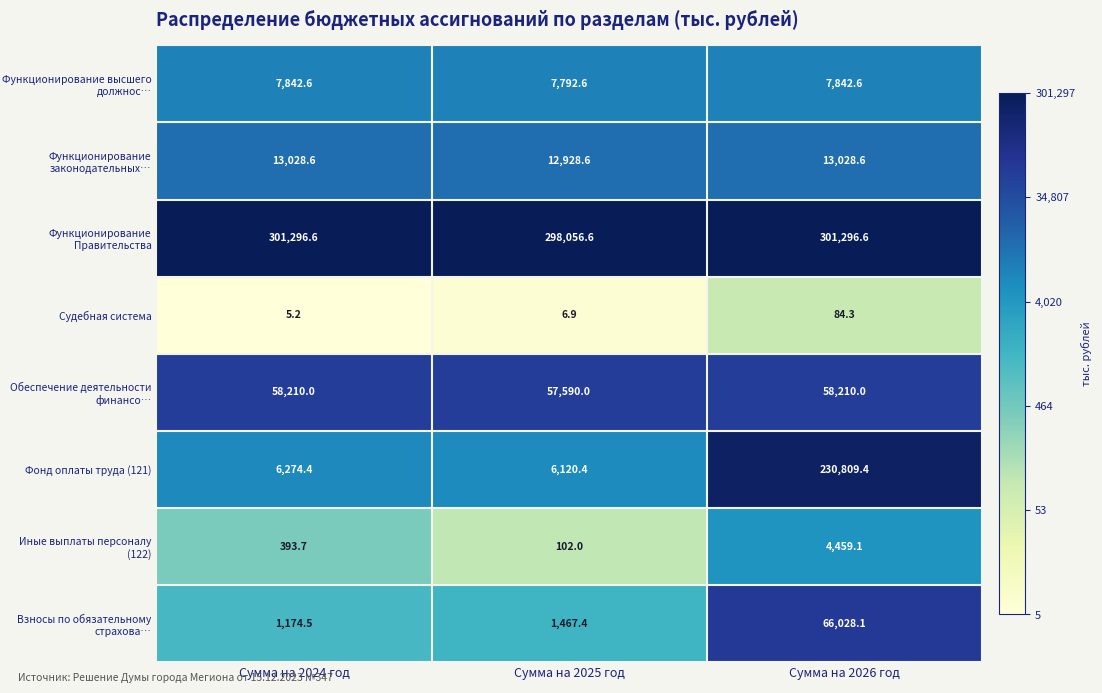

What is the greatest value displayed?

301296.6